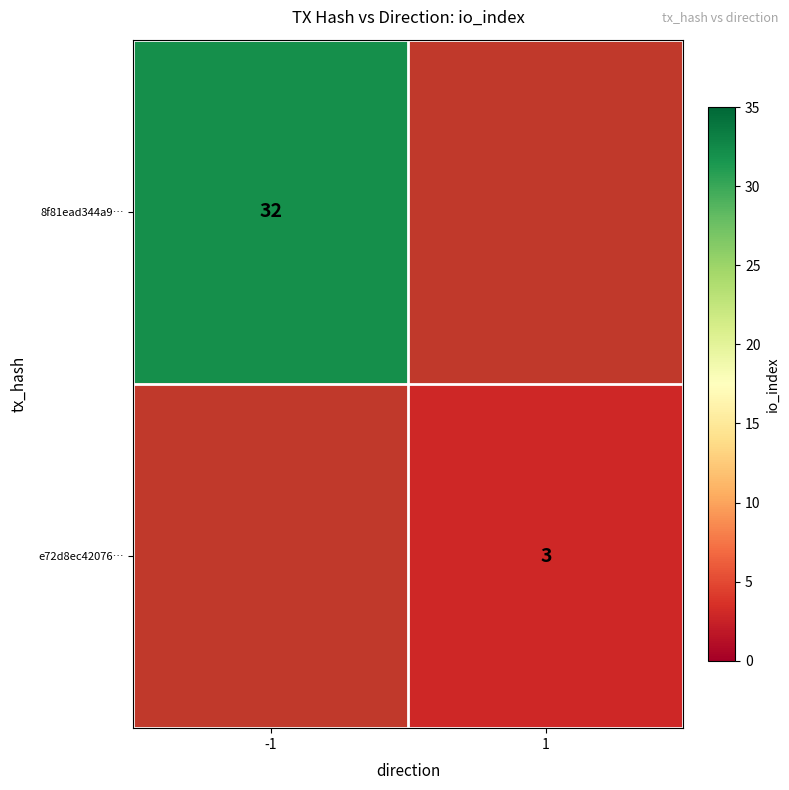

Is it true that 8f81ead344a9… equals 32 at -1?

True